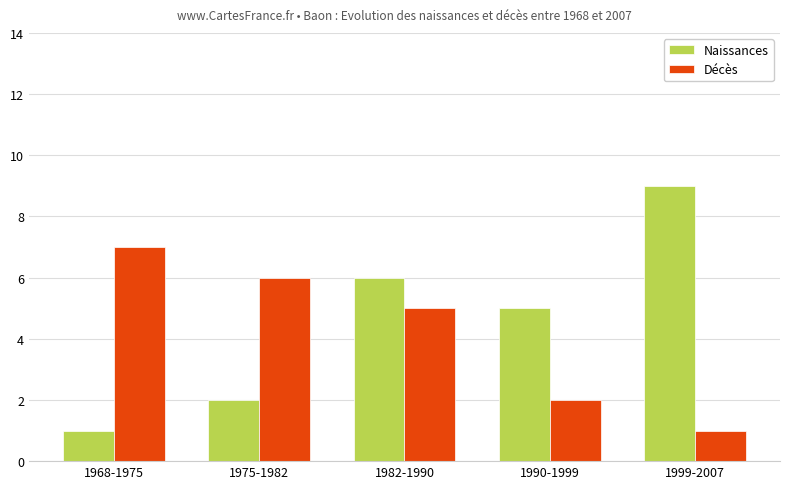

At which label does Décès reach its peak?

1968-1975